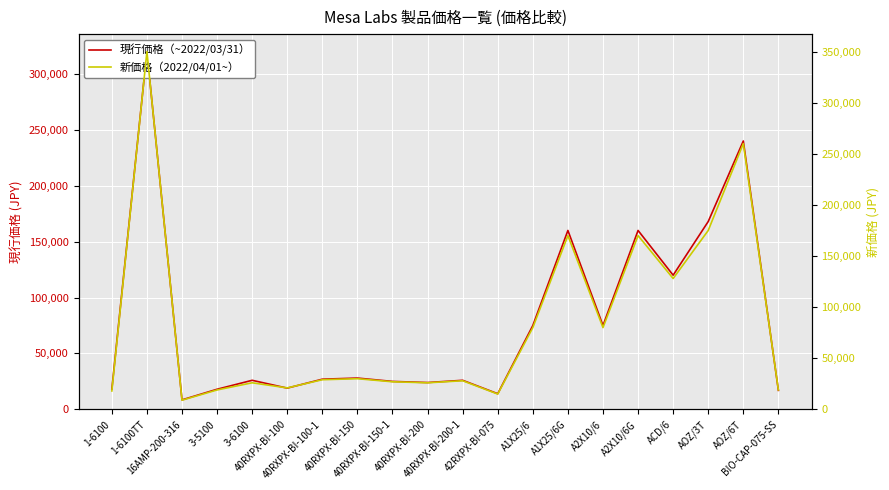

Reading left to right, extract all data points from this chart.

現行価格（~2022/03/31）: 1-6100=18000	1-6100TT=320000	16AMP-200-316=8500	3-5100=18000	3-6100=26000	40RXPX-BI-100=19000	40RXPX-BI-100-1=27000	40RXPX-BI-150=28000	40RXPX-BI-150-1=25000	40RXPX-BI-200=24000	40RXPX-BI-200-1=26000	42RXPX-BI-075=14000	A1X25/6=75000	A1X25/6G=160000	A2X10/6=75000	A2X10/6G=160000	ACD/6=120000	AOZ/3T=168000	AOZ/6T=240000	BIO-CAP-075-SS=17000
新価格（2022/04/01~）: 1-6100=18000	1-6100TT=350000	16AMP-200-316=9000	3-5100=19000	3-6100=26000	40RXPX-BI-100=21000	40RXPX-BI-100-1=29000	40RXPX-BI-150=30000	40RXPX-BI-150-1=27000	40RXPX-BI-200=26000	40RXPX-BI-200-1=28000	42RXPX-BI-075=15000	A1X25/6=80000	A1X25/6G=170000	A2X10/6=80000	A2X10/6G=170000	ACD/6=128000	AOZ/3T=175000	AOZ/6T=260000	BIO-CAP-075-SS=19000